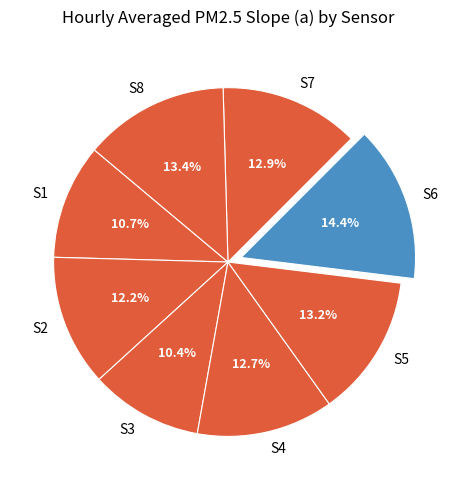

To the nearest percent, what is the difference between the S3 and S2 slice percentages?

2%